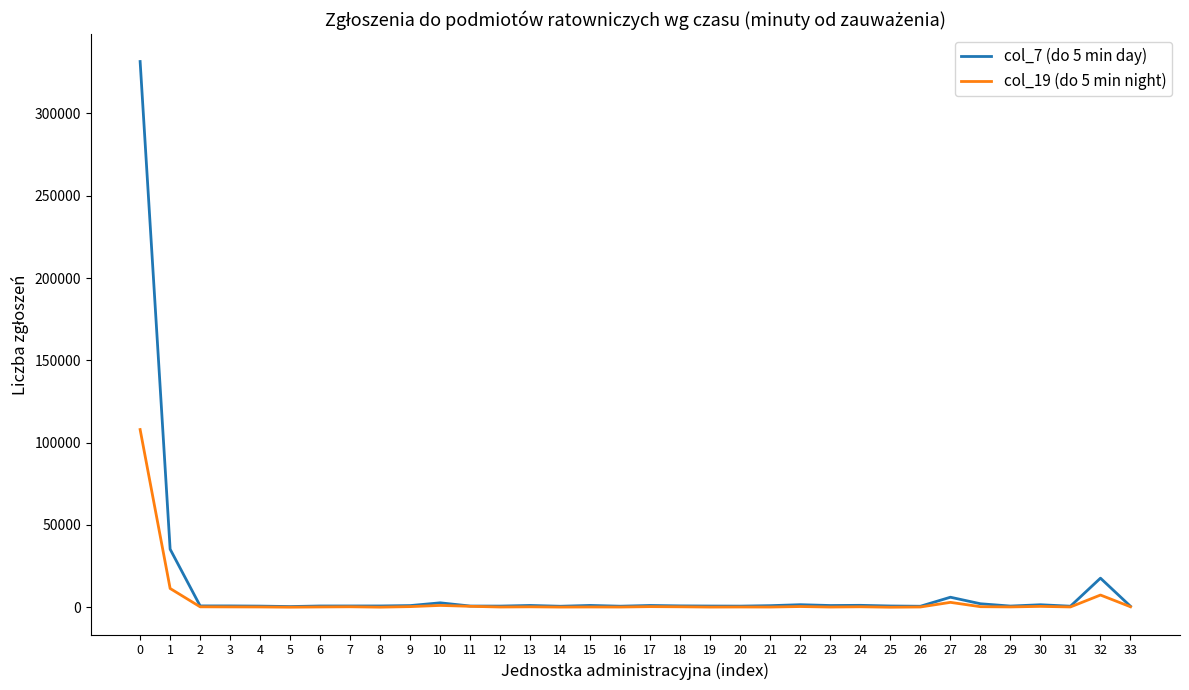

At which label is col_19 (do 5 min night) closest to 54019?

1